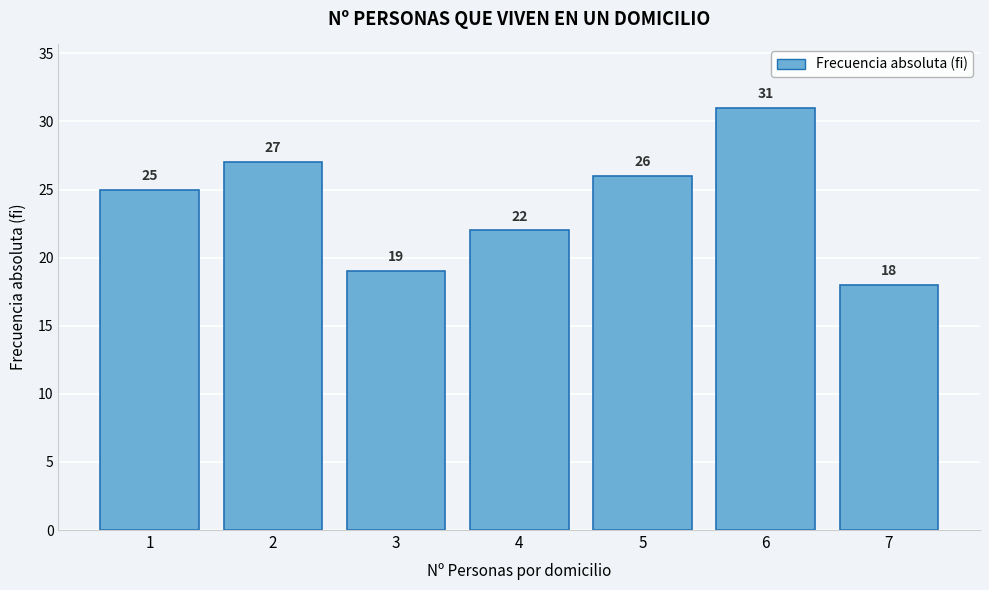

Reading left to right, list all the values displayed in this chart.

25	27	19	22	26	31	18